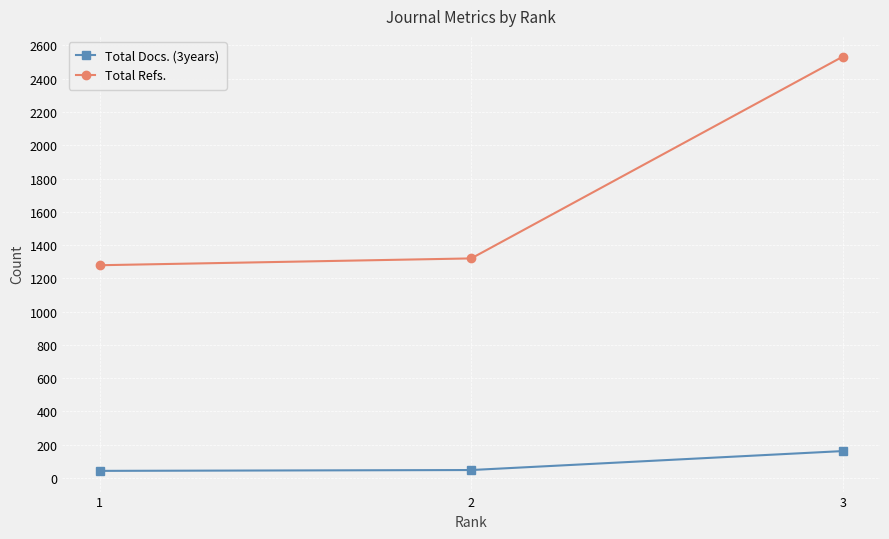

List the series in order of their overall mean, lowest first.

Total Docs. (3years), Total Refs.